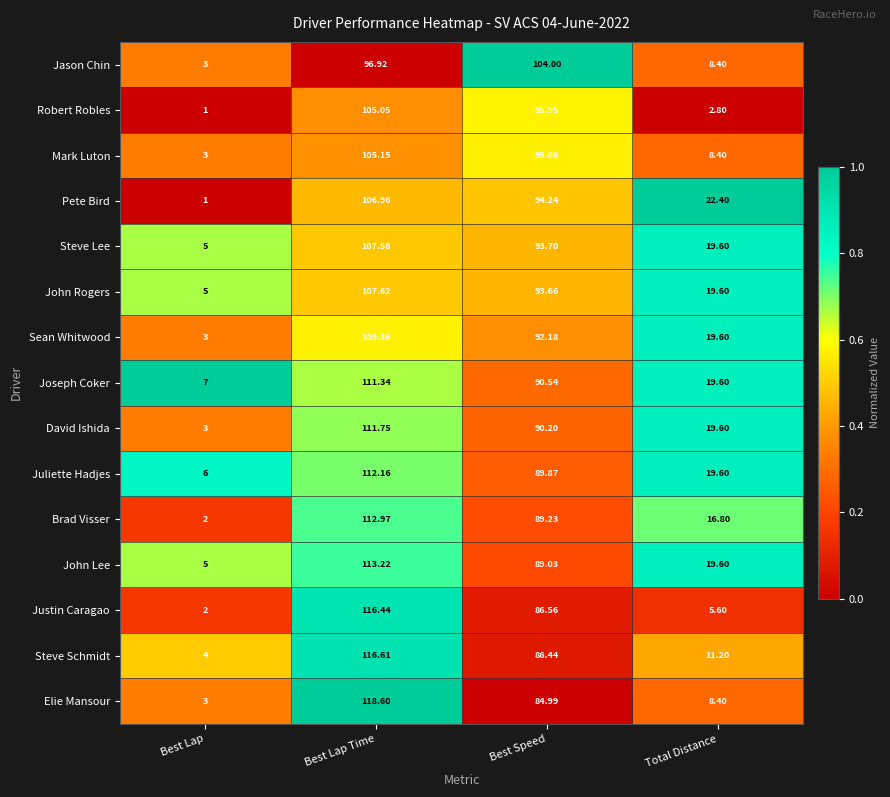

At which category does the chart reach its minimum across all series?

Best Lap